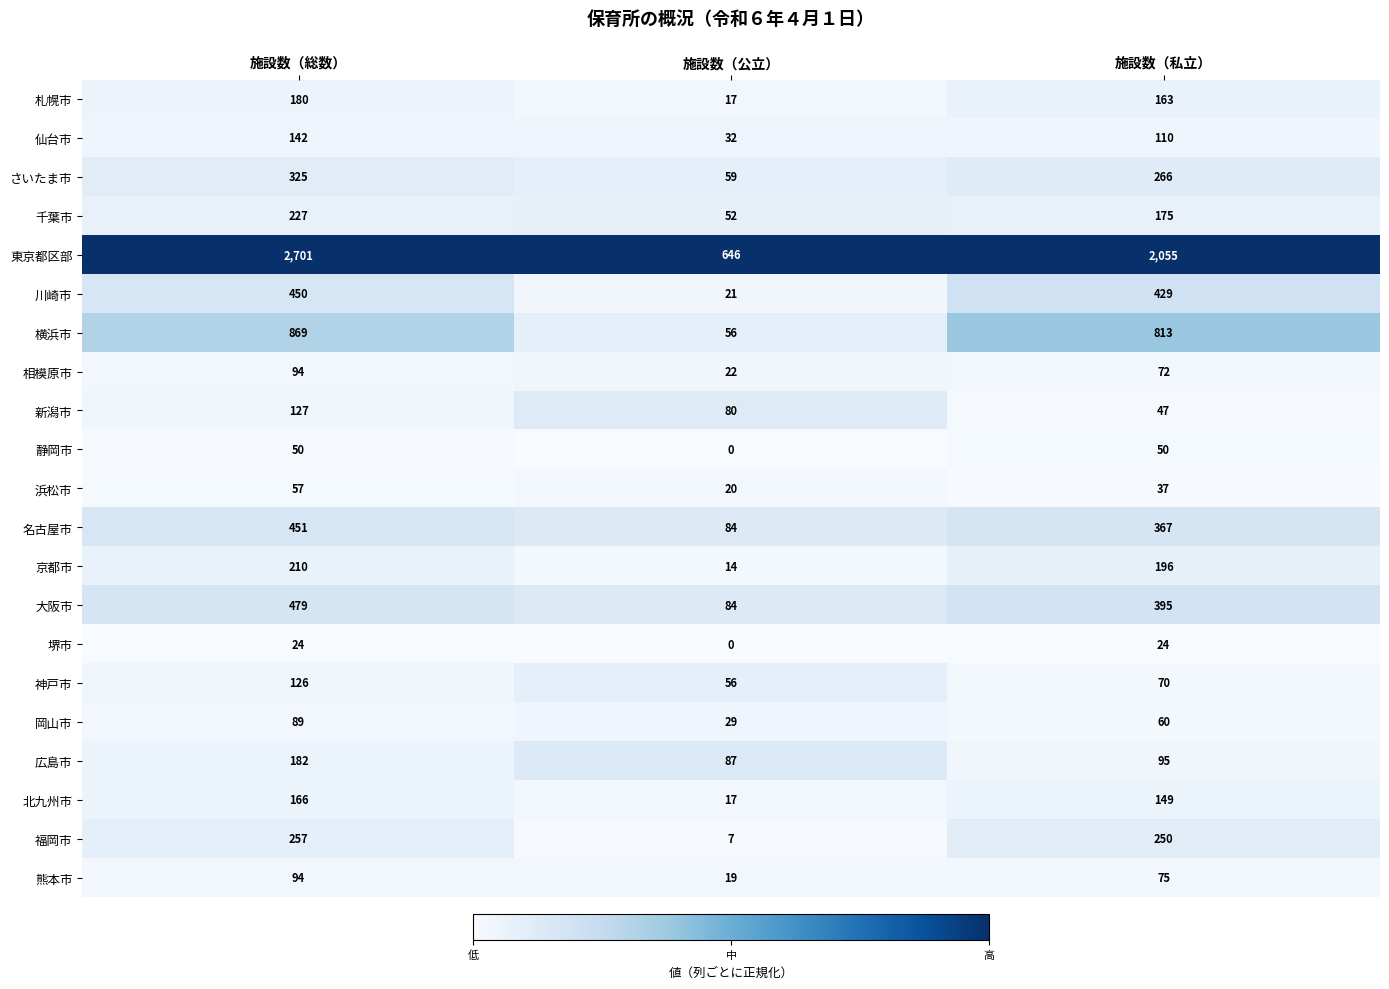

Which series has the largest total across all categories?

東京都区部